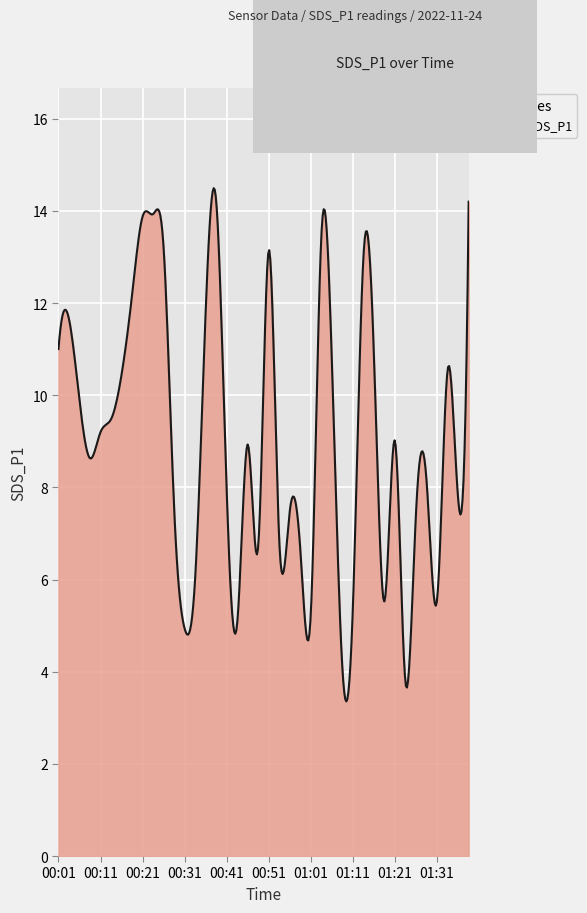

What is the difference between the second highest and second lowest values?

11.1